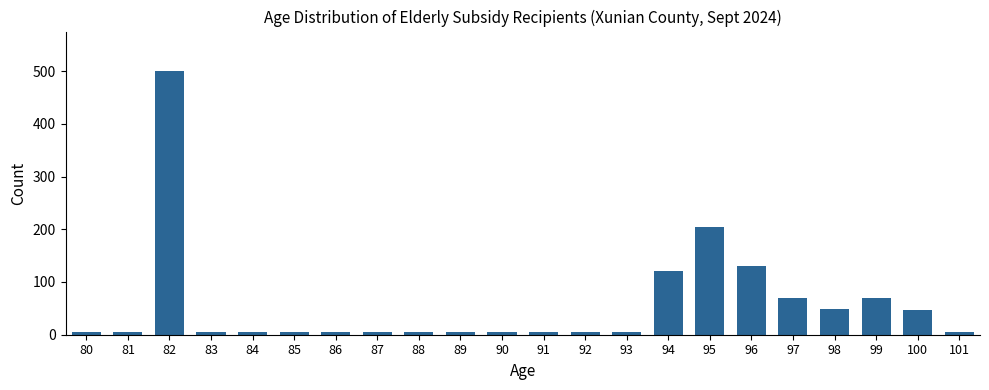

What is the sum of all values?

1258